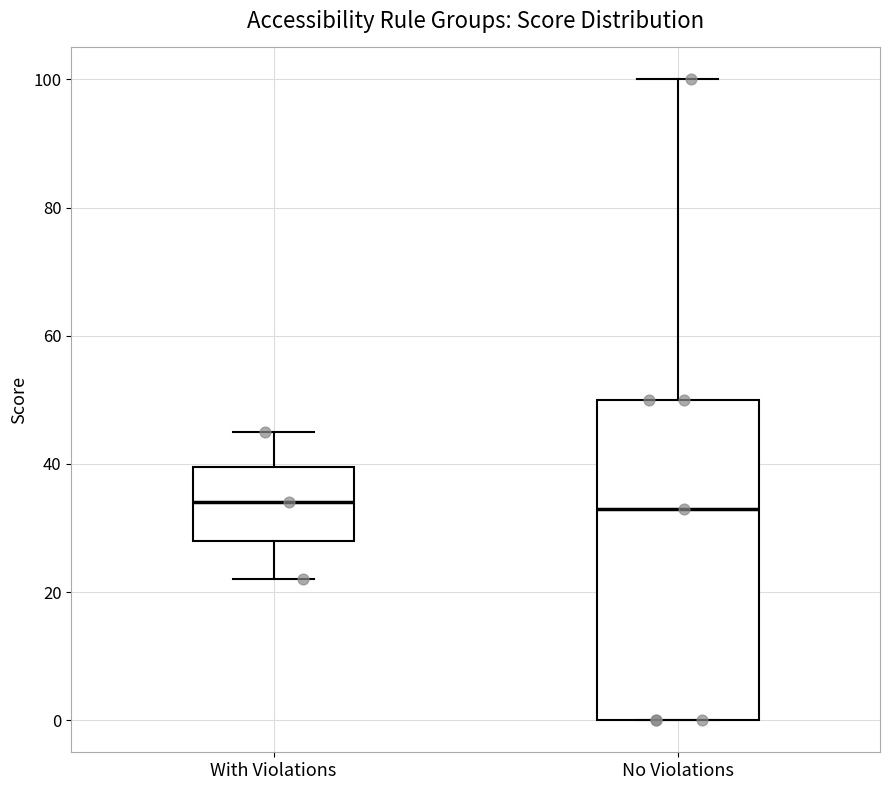

Comparing the boxes themselves (not the whiskers), which one is the tallest?

No Violations